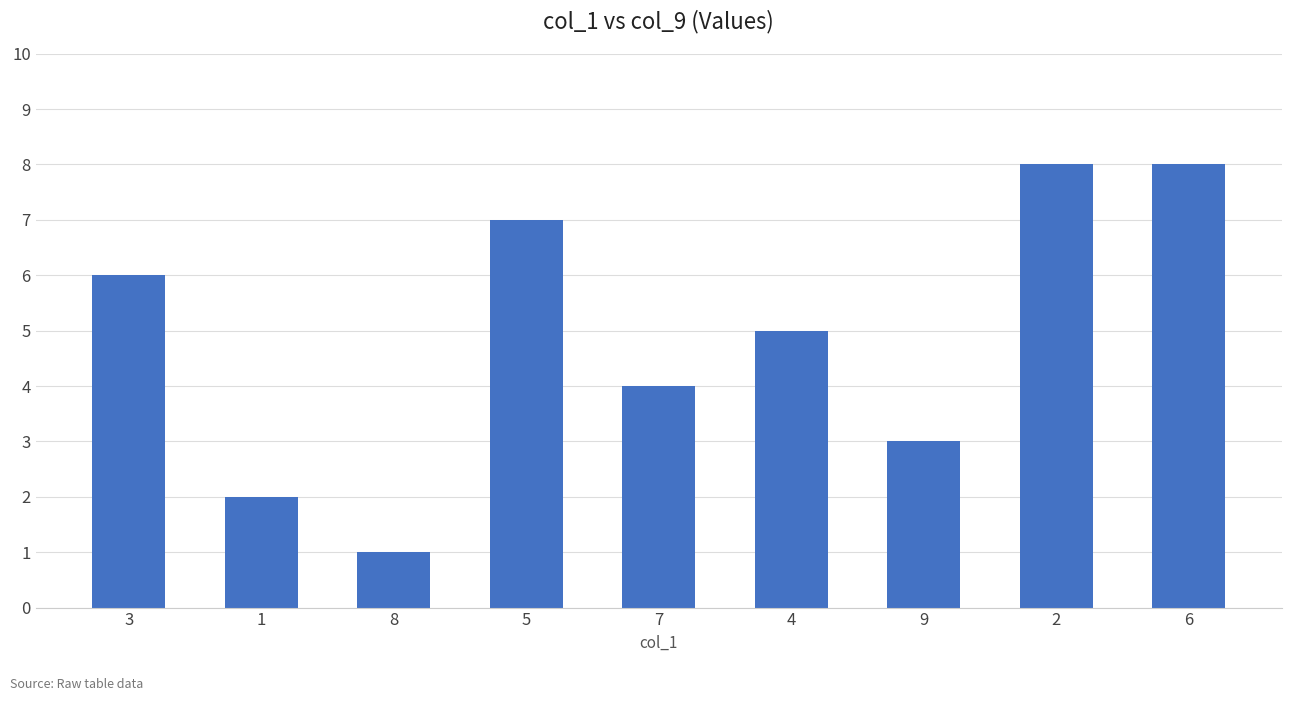

How many series are shown in this chart?

1